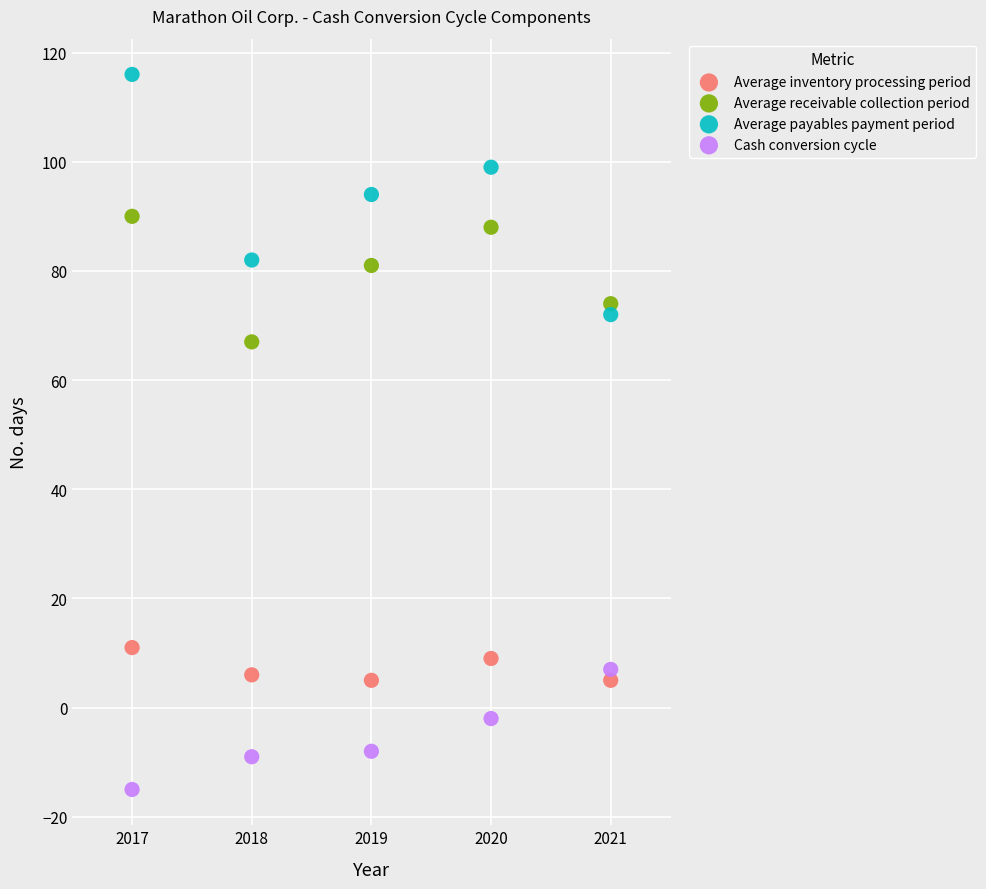

What is the X range (max minus min) for the scatter plot?

4